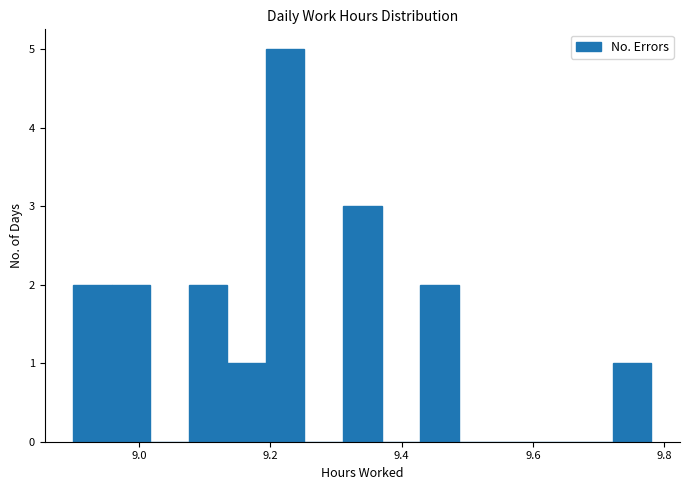

Around what value on the x-axis is the tallest bar? Give the approximate position of its centre, as read against the axis.

9.22